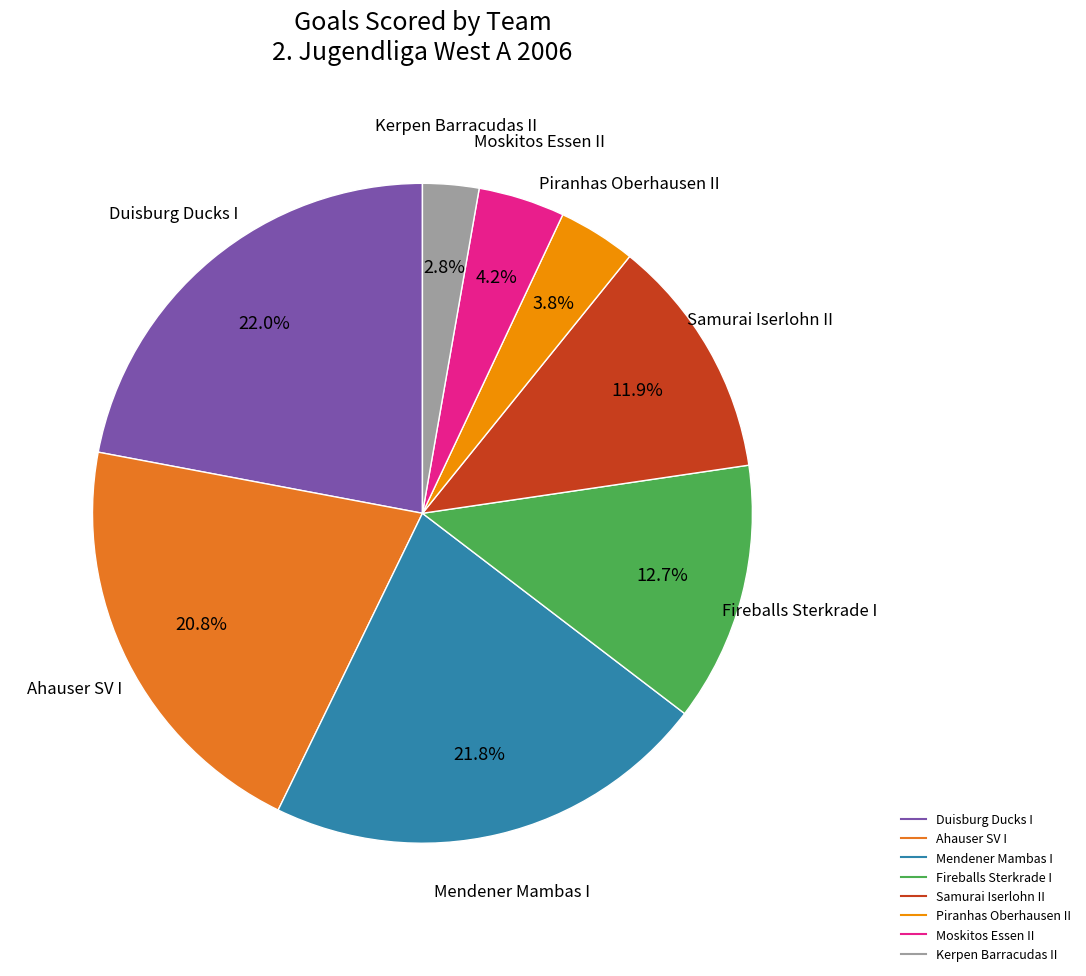

Does Fireballs Sterkrade I account for over 50% of the chart?

No